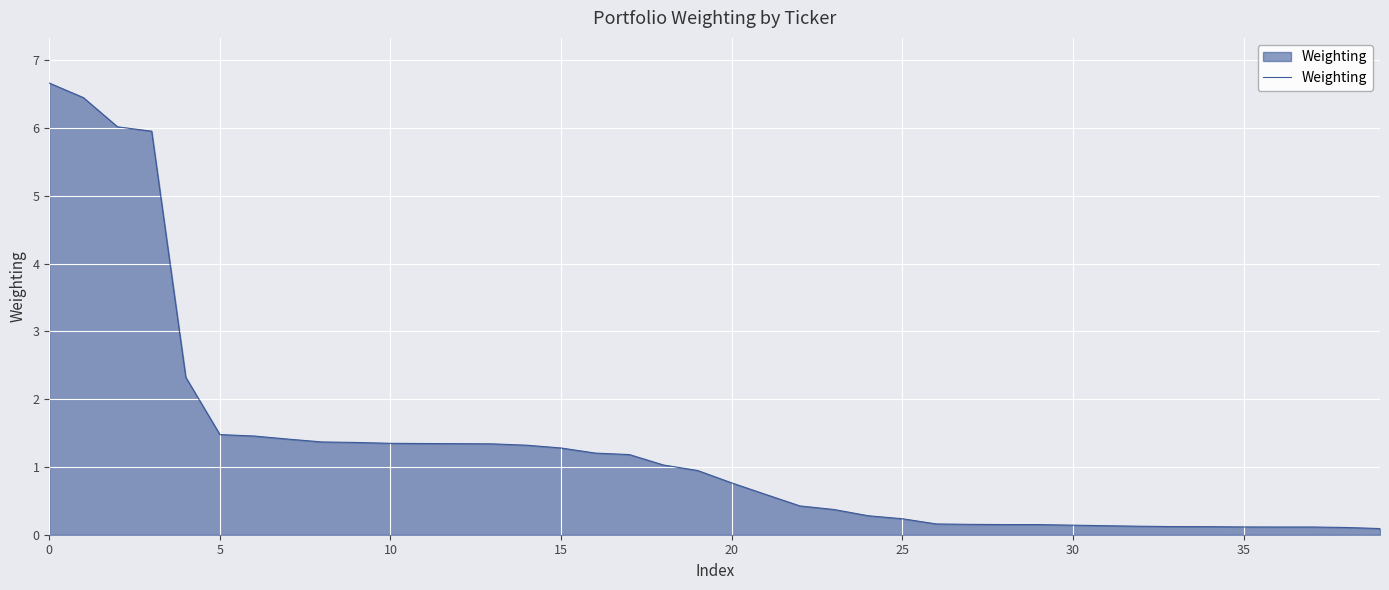

What is the average value?

1.3